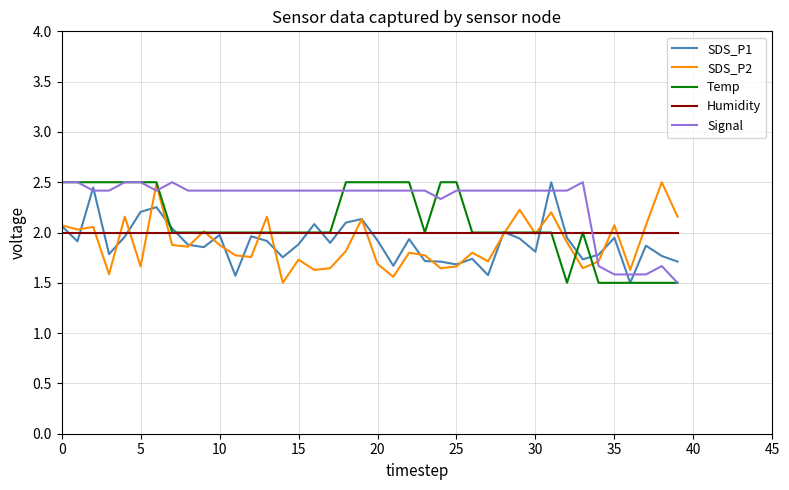

What is the minimum value shown in the chart?

1.5